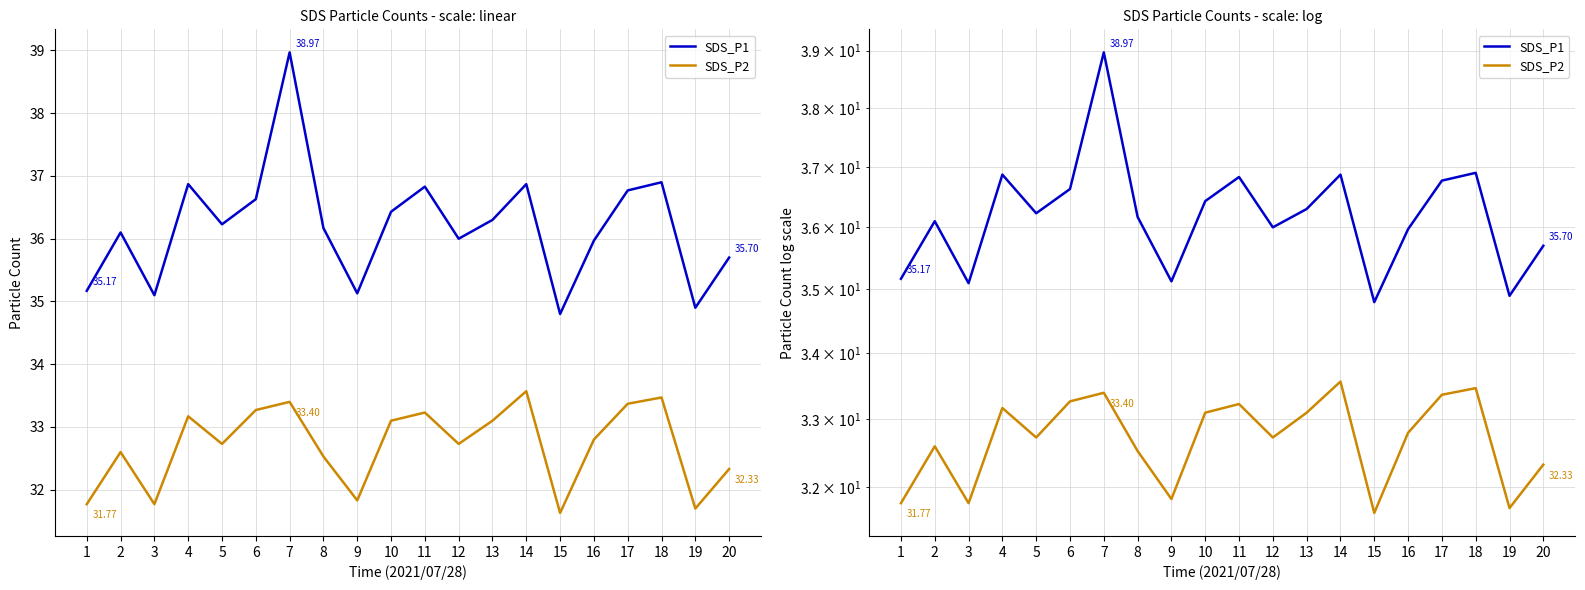

What is the minimum value shown in the chart?

31.6